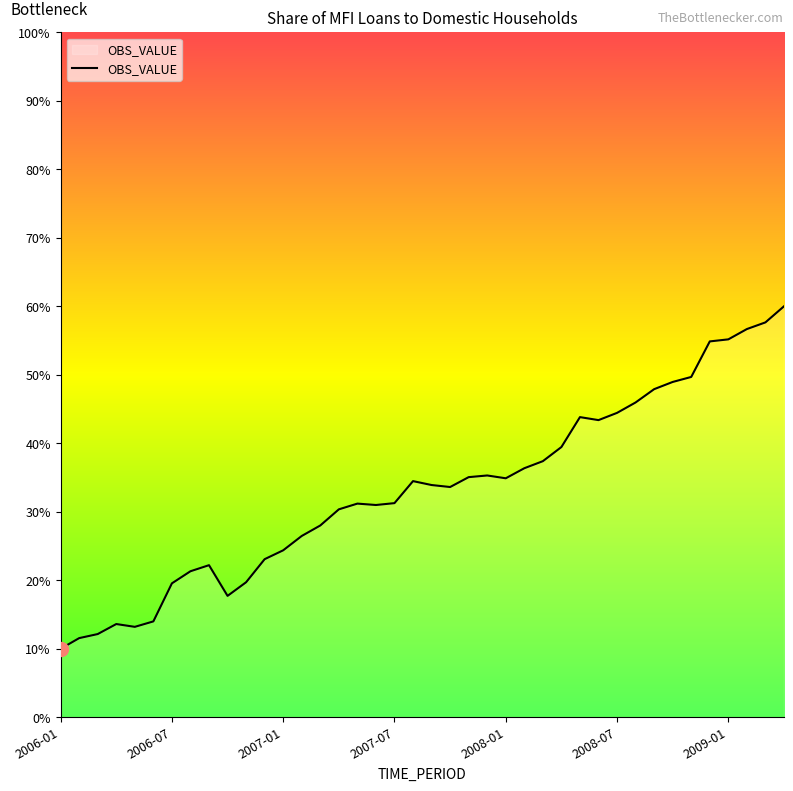

What is the difference between the maximum and minimum values?

50.0